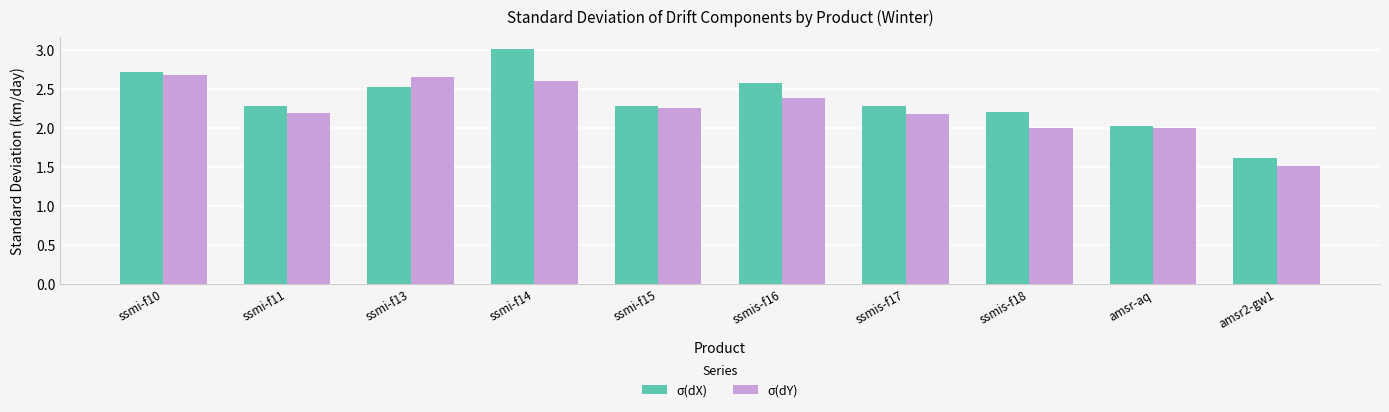

The value of σ(dX) at ssmi-f15 is 2.3. True or false?

True